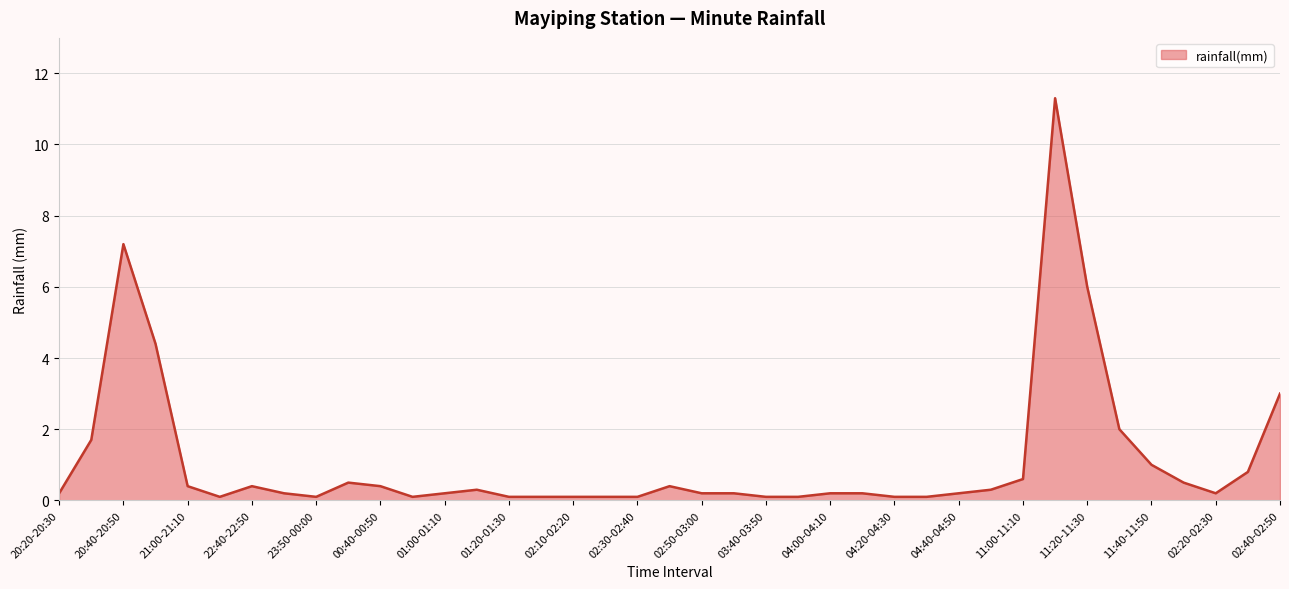

What is the difference between the maximum and minimum values?

11.2